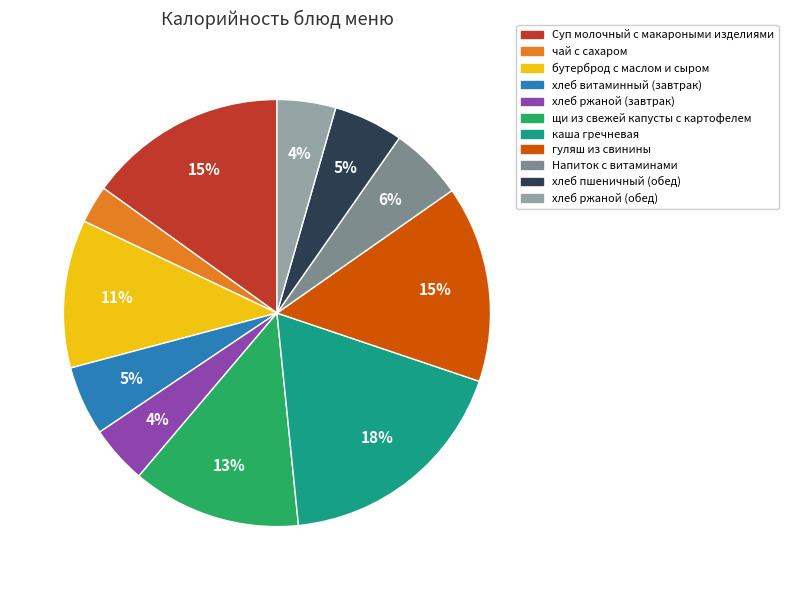

Does any single category account for the majority?

No